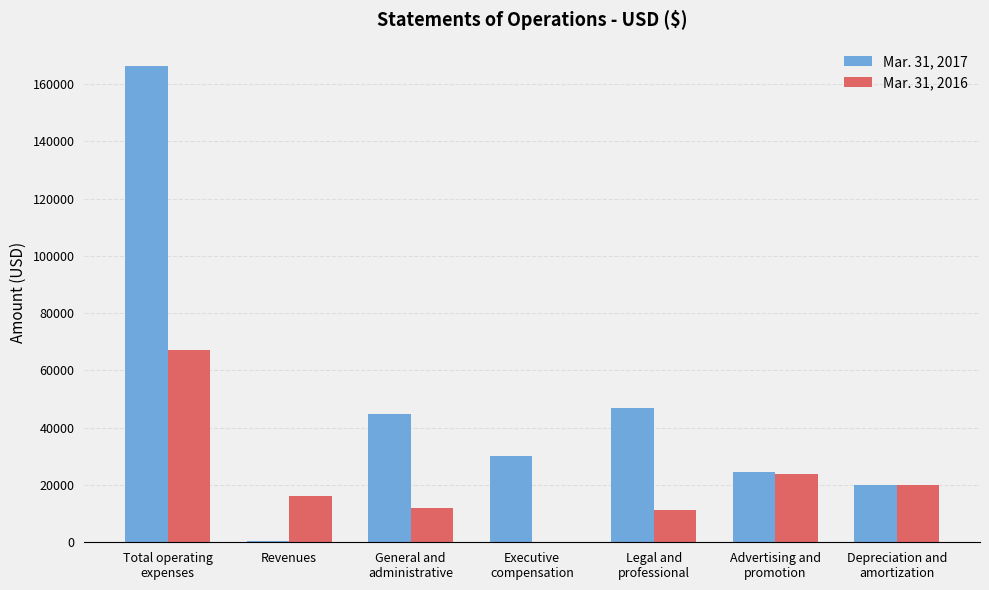

How many groups of bars are there?

7